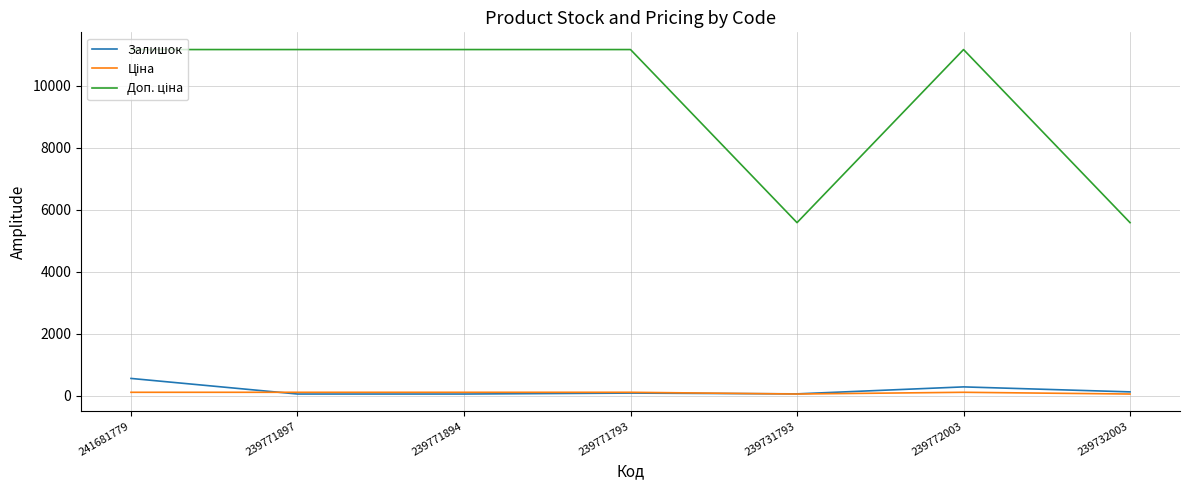

What is the highest value of the Залишок series?

559.0